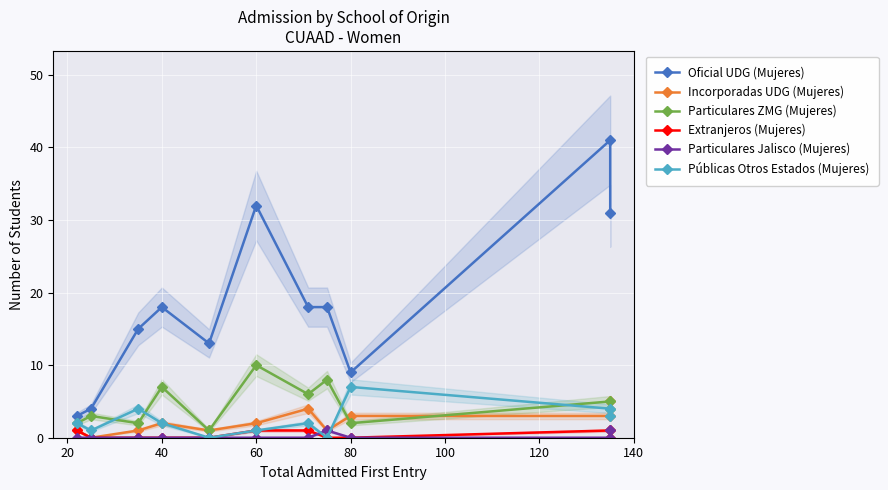

What is the difference between the maximum and minimum values in the Extranjeros (Mujeres) series?

1